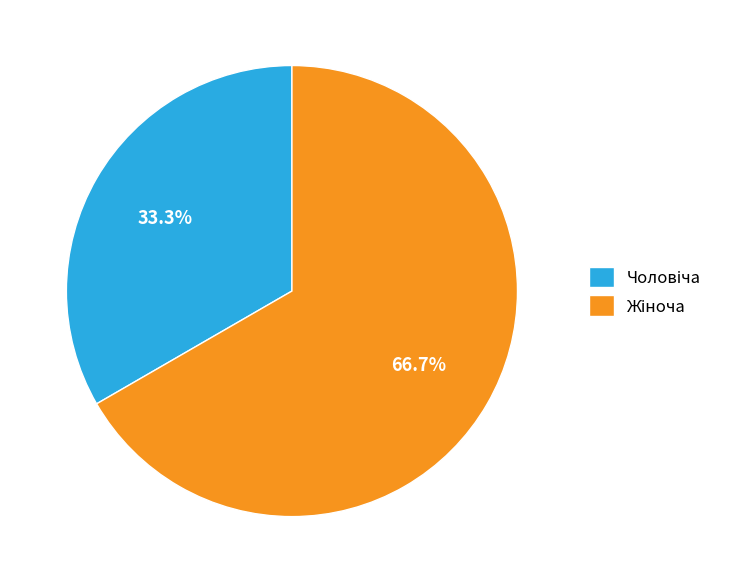

Does any single category account for the majority?

Yes